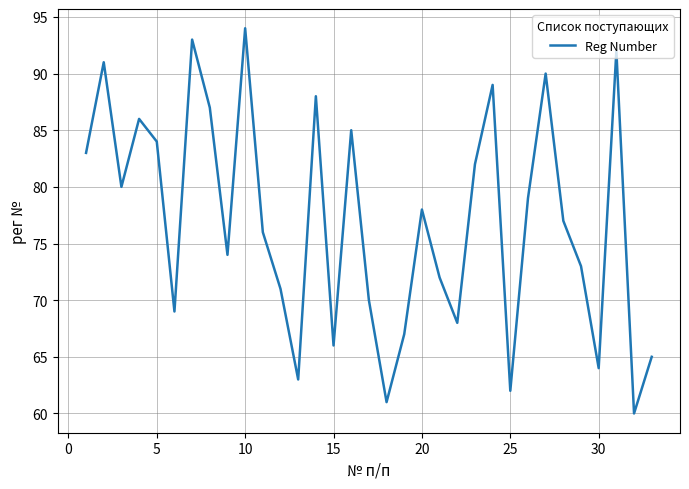

What is the smallest value displayed?

60